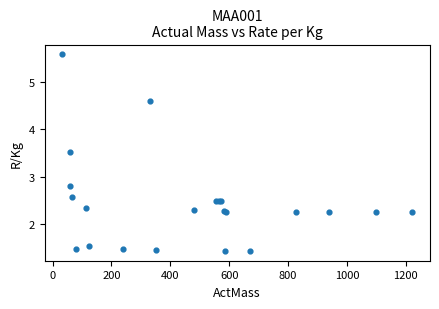

What Y value in the scatter plot is closest to 3?

2.8